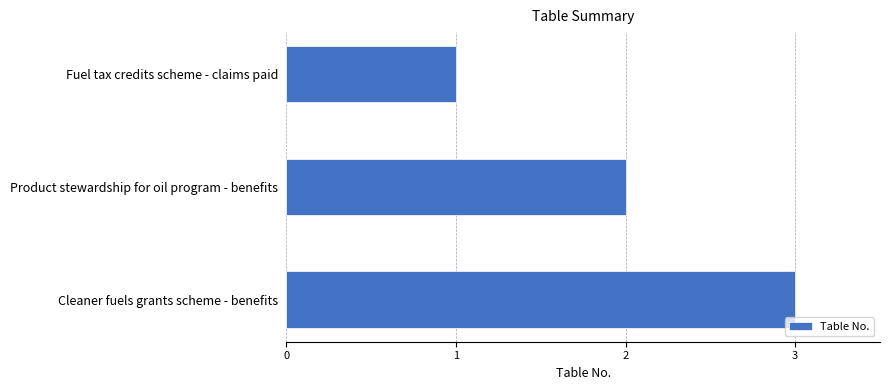

What is the ratio of the value at Fuel tax credits scheme - claims paid to the value at Product stewardship for oil program - benefits?

0.5